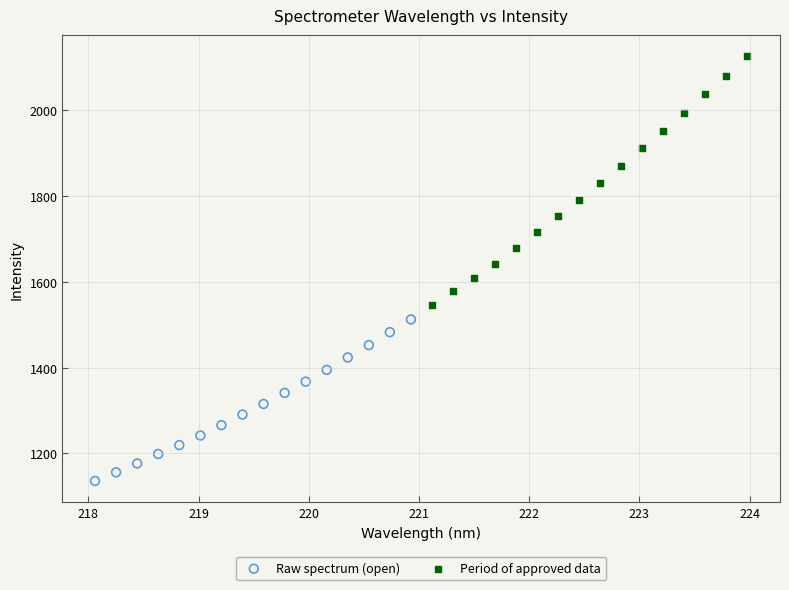

Which series reaches the maximum Y coordinate?

Period of approved data